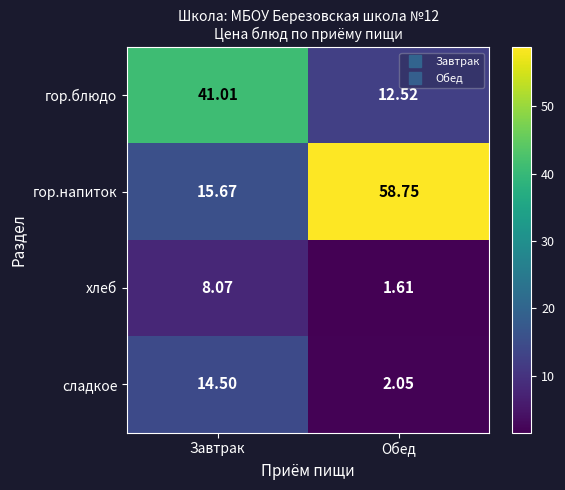

Which category has the lowest value in the сладкое series?

Обед